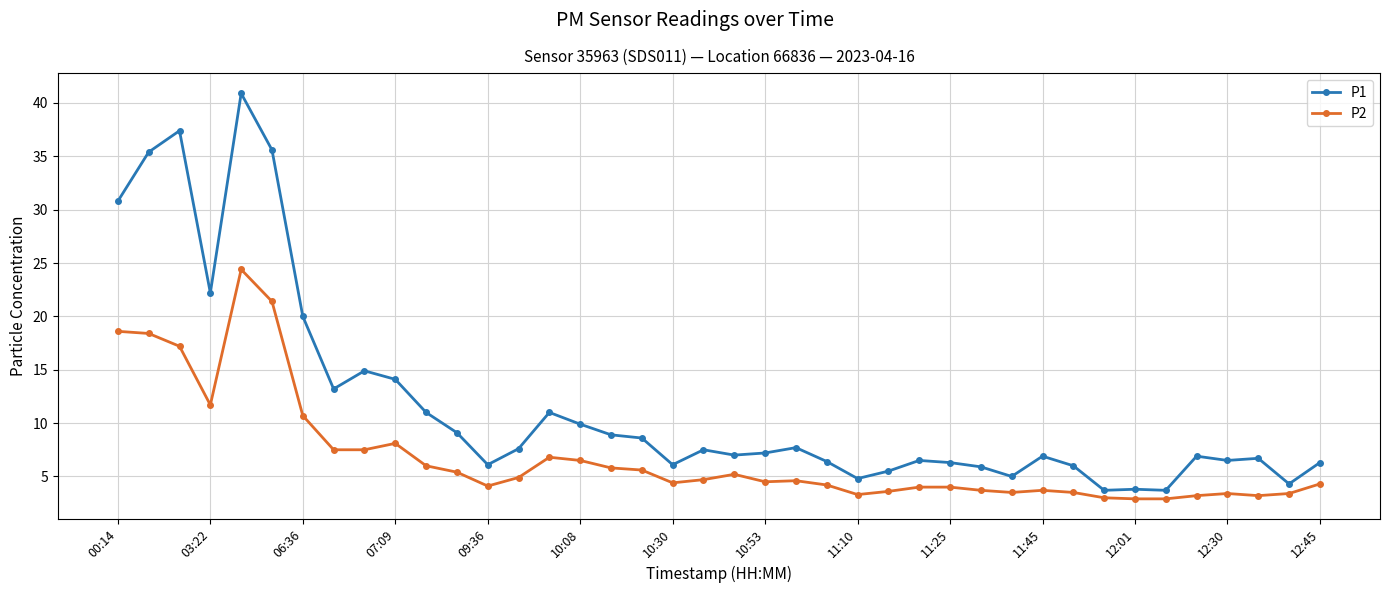

Is this an area chart (filled region under the line)?

No